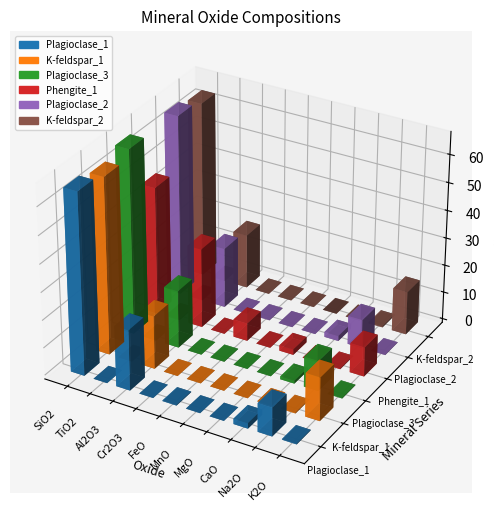

Is it true that Plagioclase_2 equals 1.8 at CaO?

True